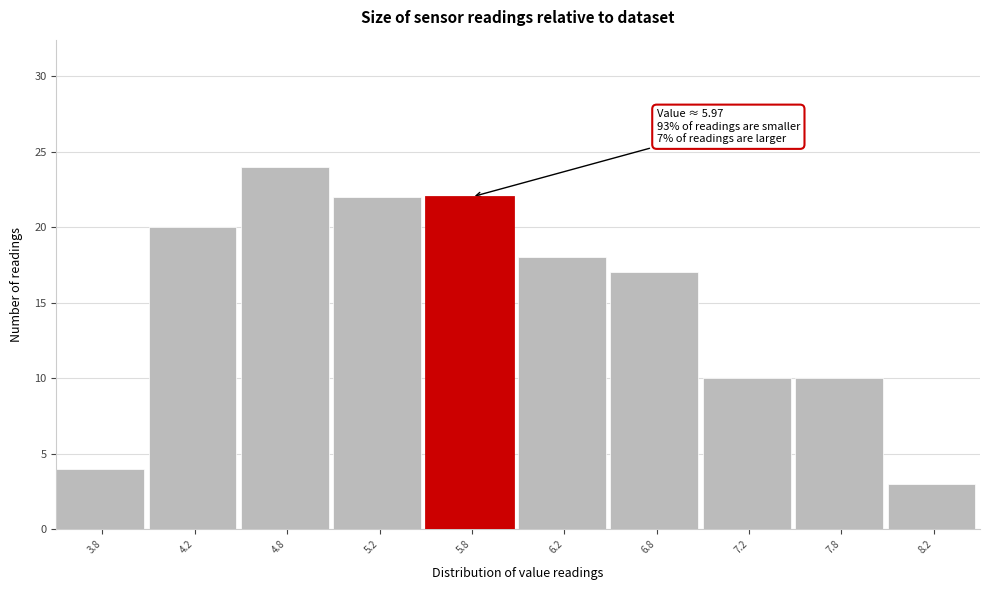

Over which range of the x-axis is the bar tallest?

4.5 to 5.0